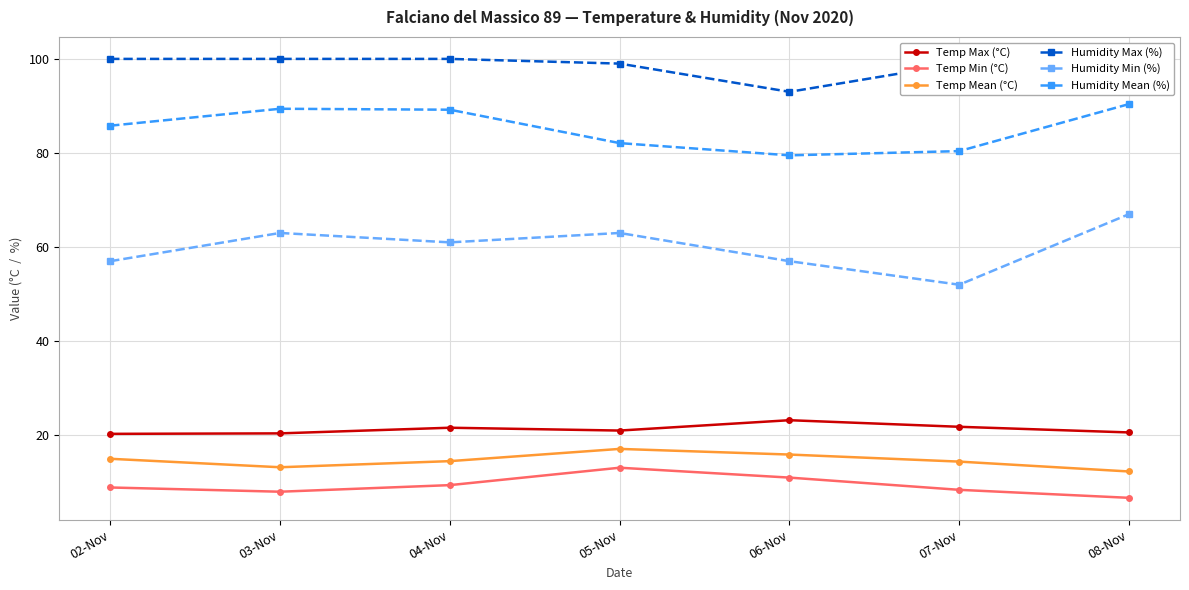

What are all the series names shown in the legend?

Temp Max (°C), Temp Min (°C), Temp Mean (°C), Humidity Max (%), Humidity Min (%), Humidity Mean (%)